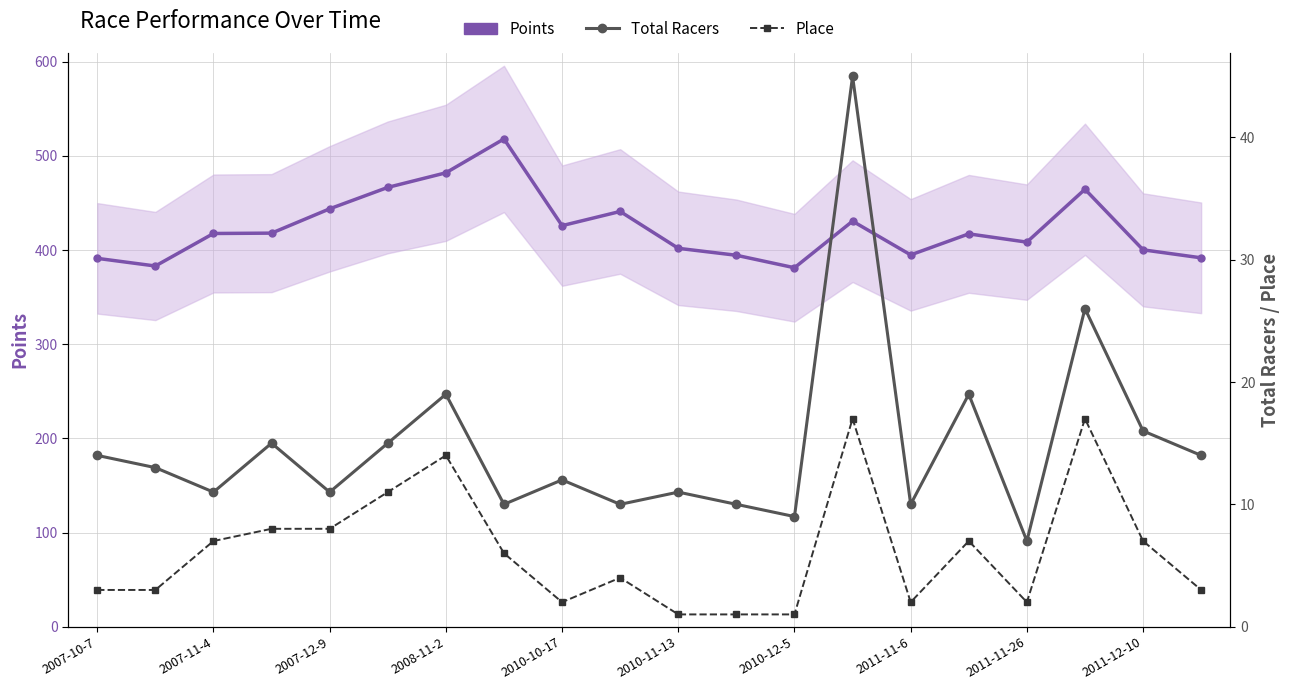

Which series changed the most between 2007-11-4 and 18?

Points